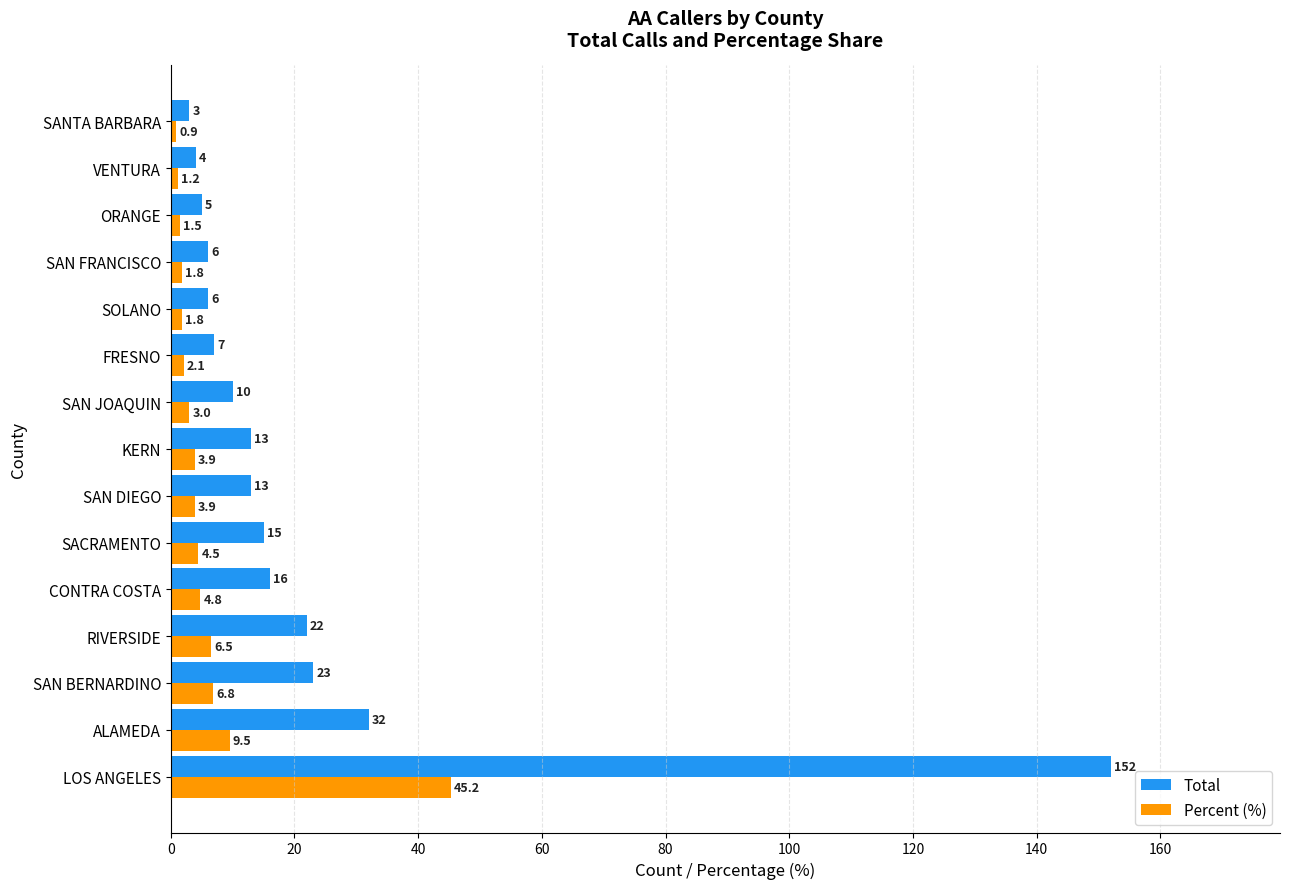

What is the sum of the Total values at SAN FRANCISCO and KERN?

19.0